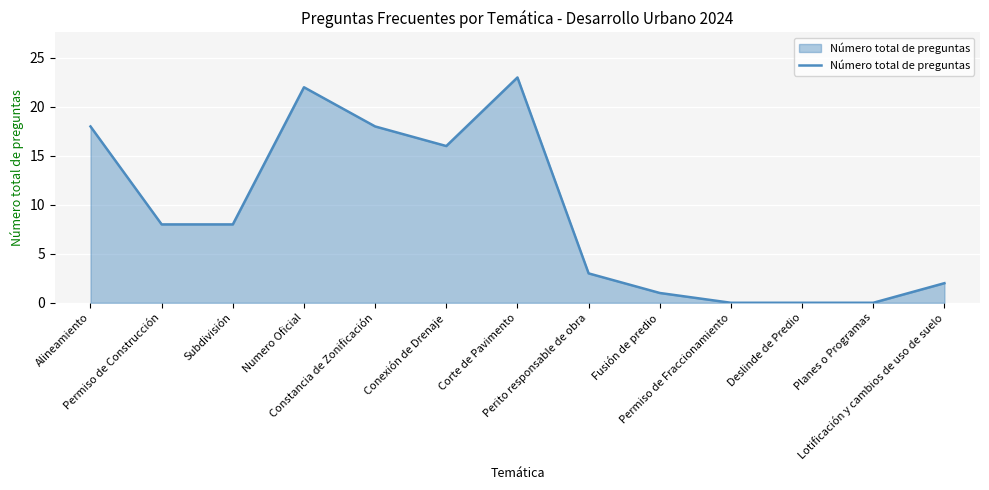

How many categories are shown in the chart?

13